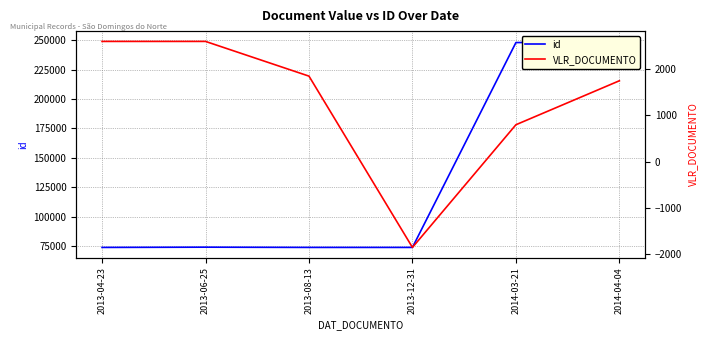

What is the difference between the highest and lowest values at 2013-04-23?

71071